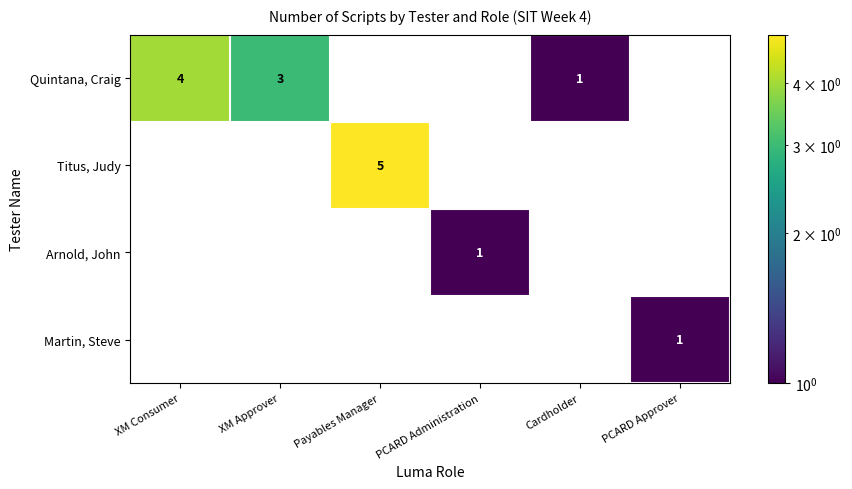

Is it true that Quintana, Craig equals 3 at XM Approver?

True